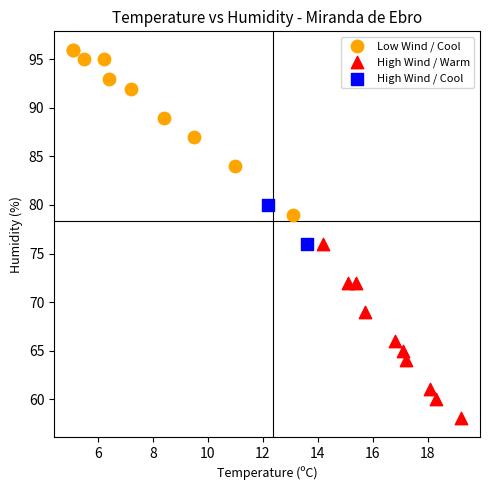

Which series contains the lowest Y value?

High Wind / Warm